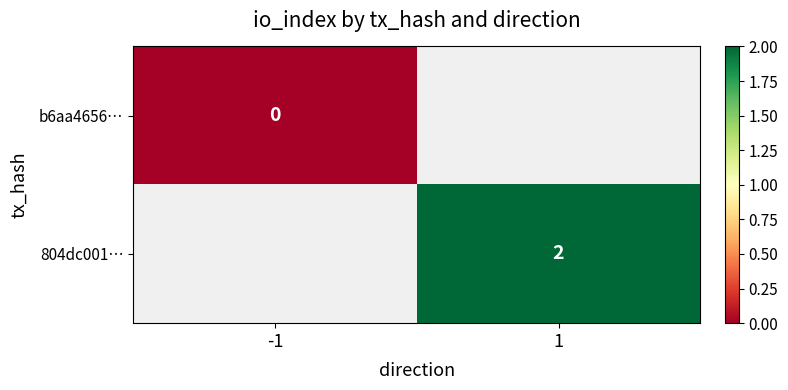

True or false: 804dc001… has a value of 1.1 at 1.

False